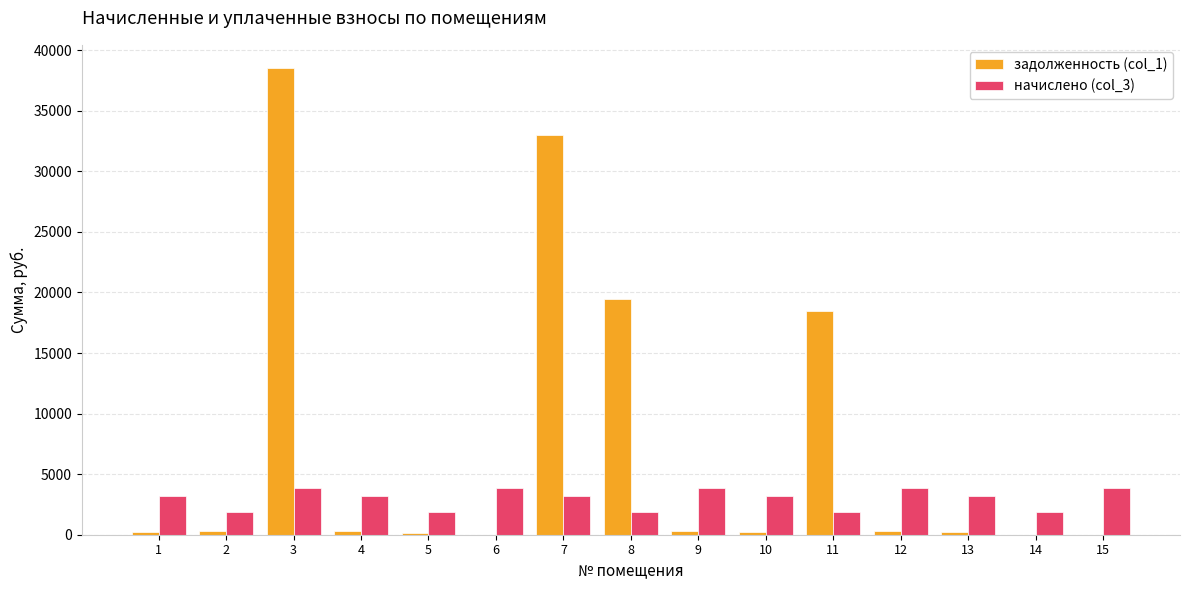

What is the maximum value shown in the chart?

38516.4